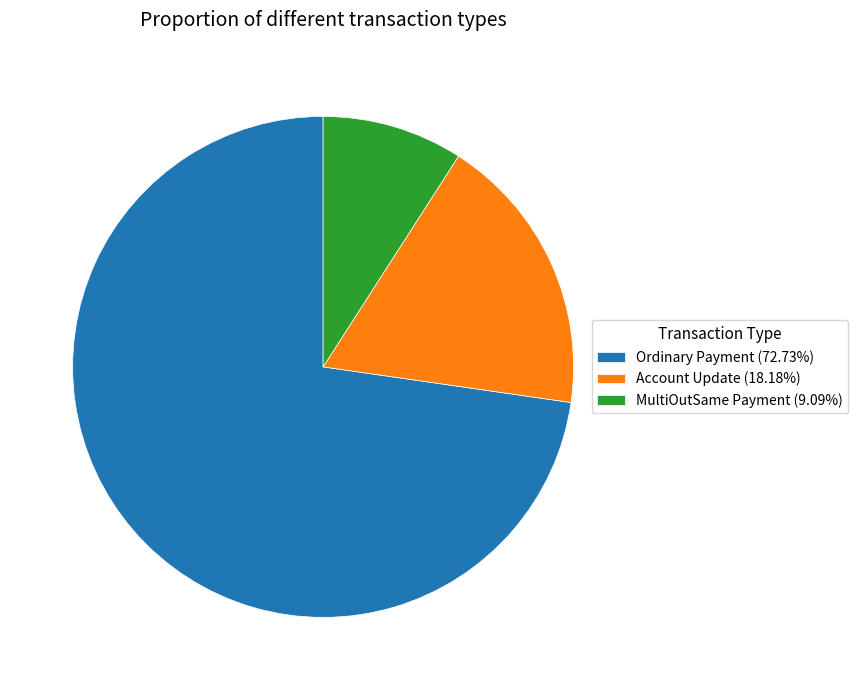

Approximately how many times larger is the value at Account Update (18.18%) compared to MultiOutSame Payment (9.09%)?

2.0